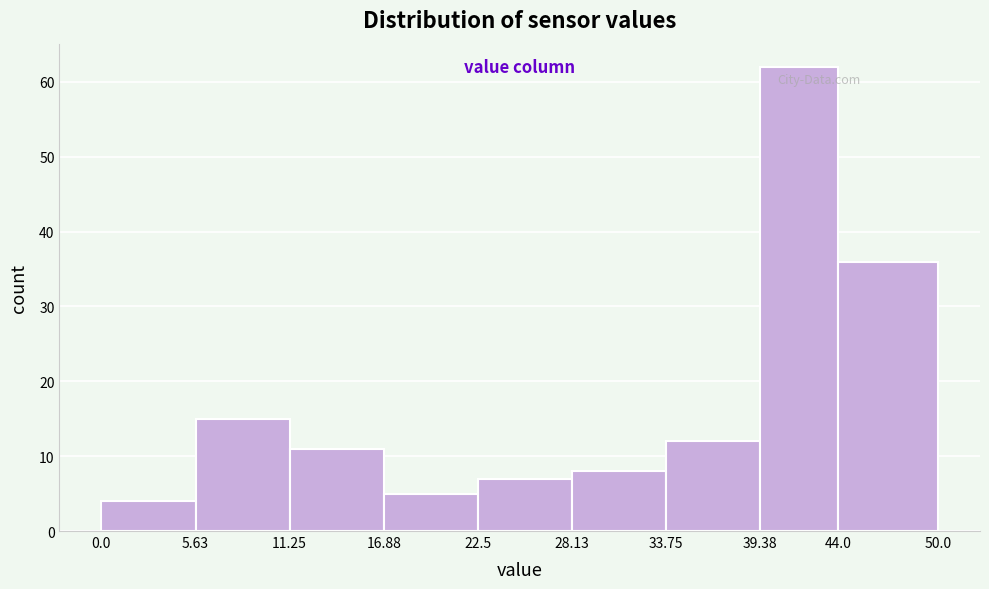

What is the height of the bar covering 5.63 to 11.25 on the x-axis? The values are not printed on the chart, so give them approximately, as read against the axis.

15